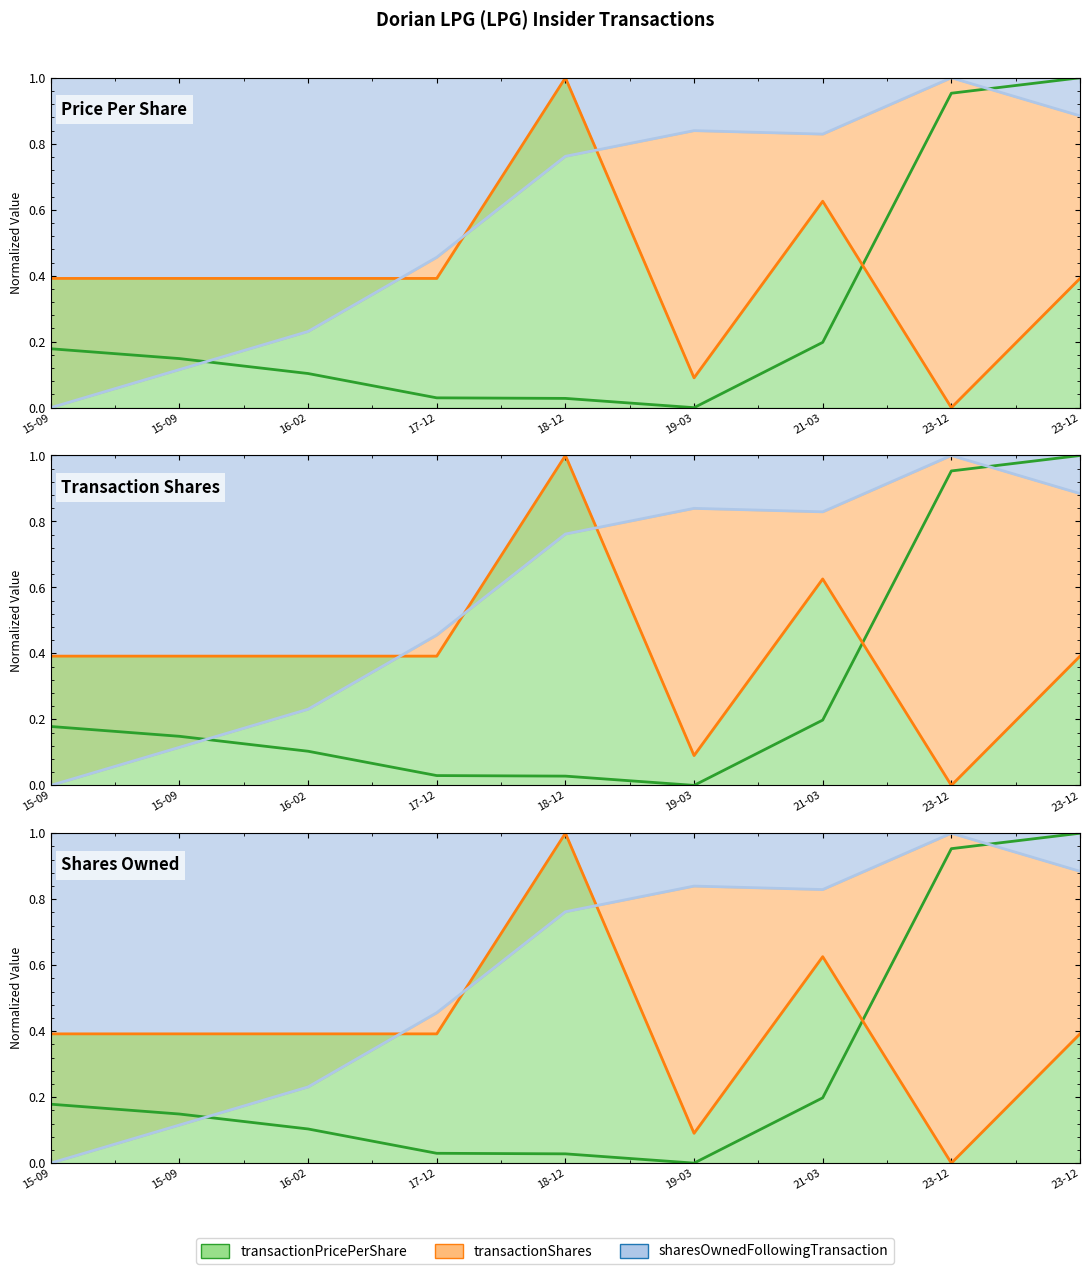

Where is transactionShares nearest to the value 0?

23-12